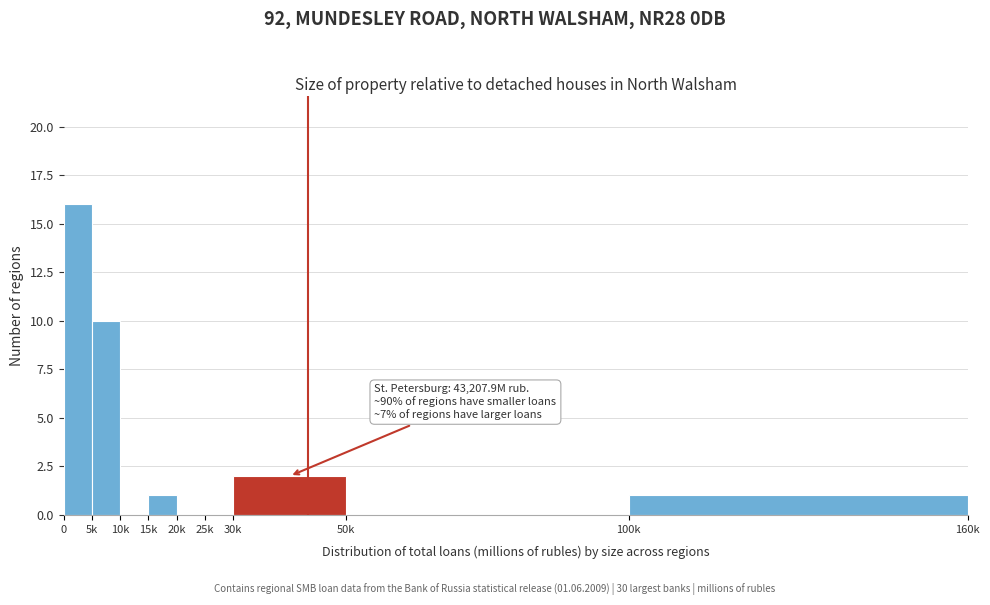

Reading left to right, what are all the values shown in this chart?

0=16	5k=10	10k=0	15k=1	20k=0	25k=0	30k=2	50k=0	100k=1